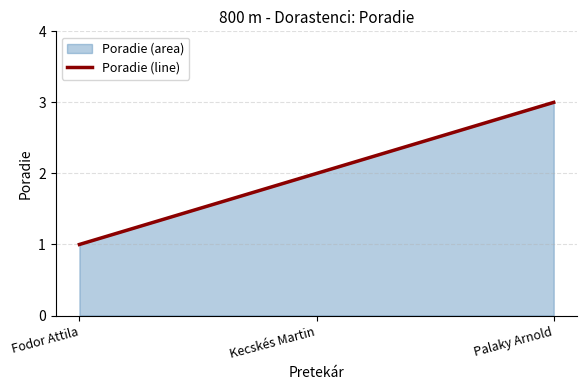

True or false: the data shows 3 at Palaky Arnold.

True